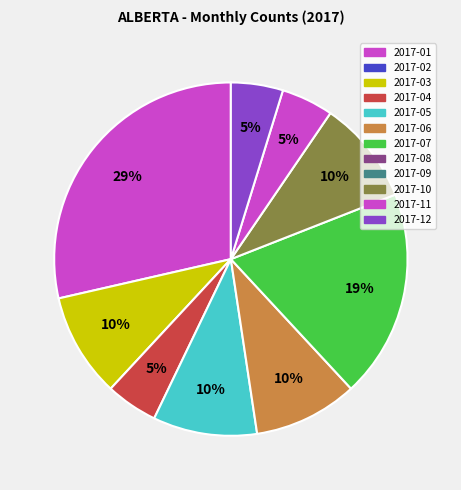

Count the number of slices in the pie.

9